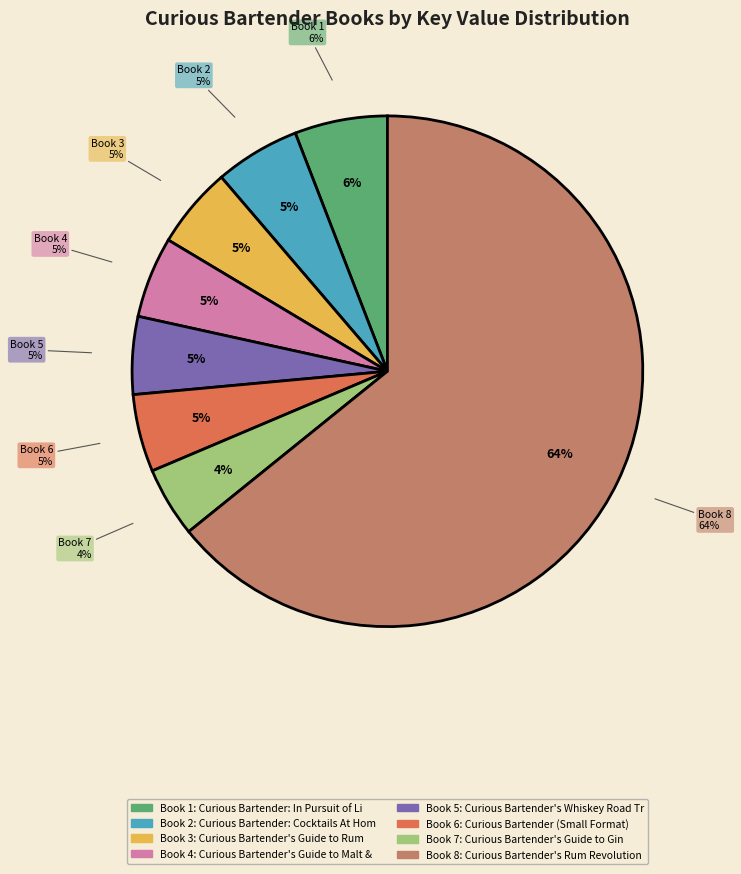

To the nearest percent, what is the difference between the Curious Bartender: In Pursuit of Liquid and Curious Bartender's Whiskey Road Trip slice percentages?

1%